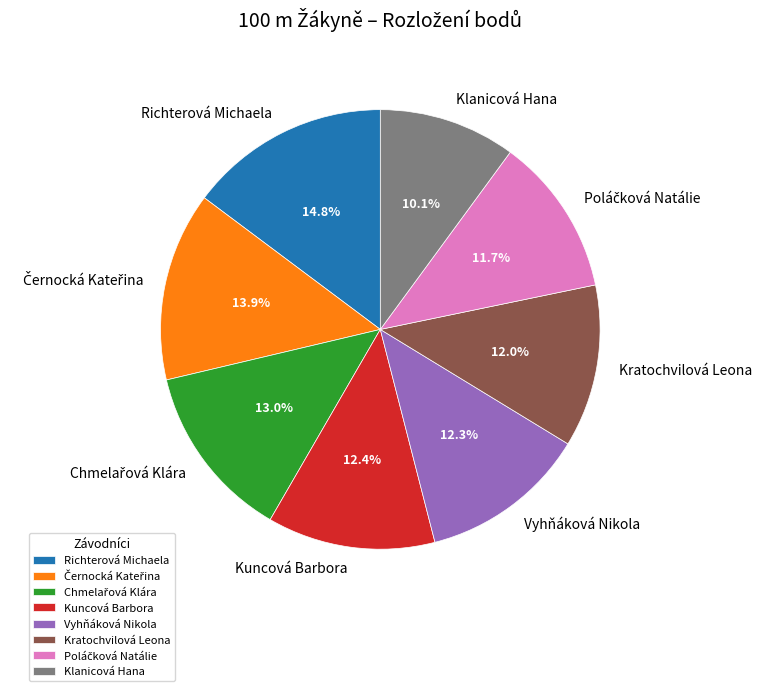

To the nearest percent, what portion does Kratochvilová Leona represent?

12%